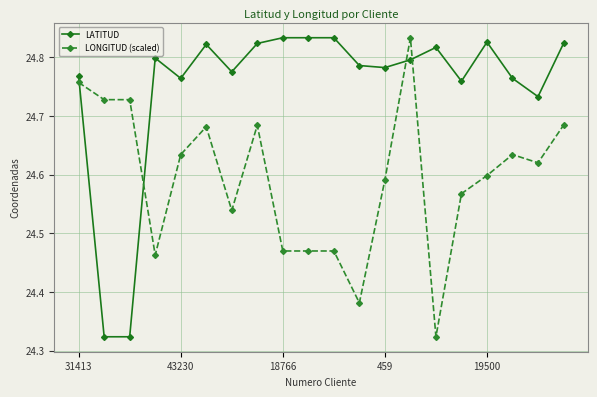

What is the sum of all LONGITUD (scaled) values?

491.9